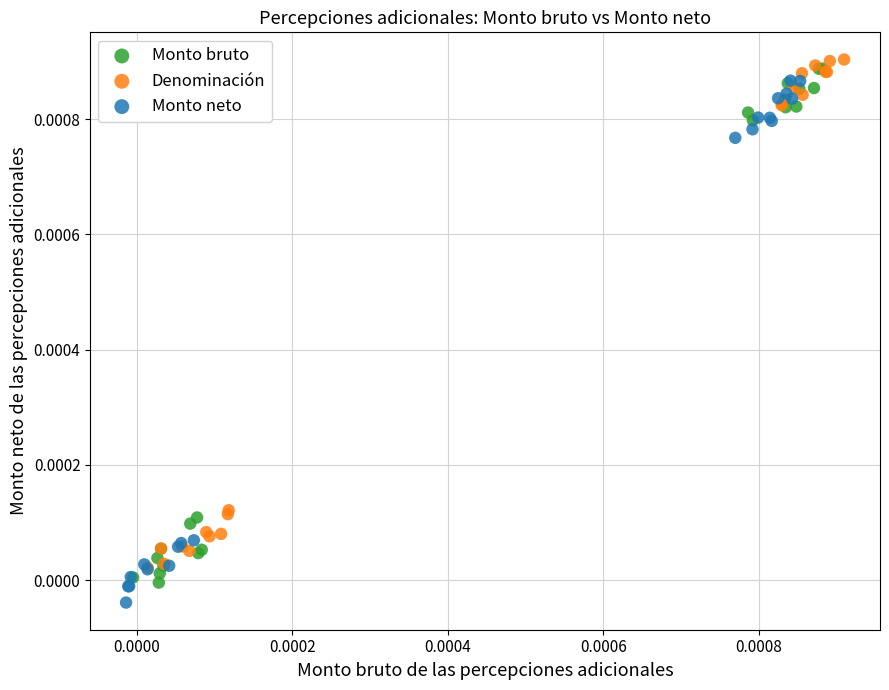

Which series has the widest spread of Y values?

Monto neto